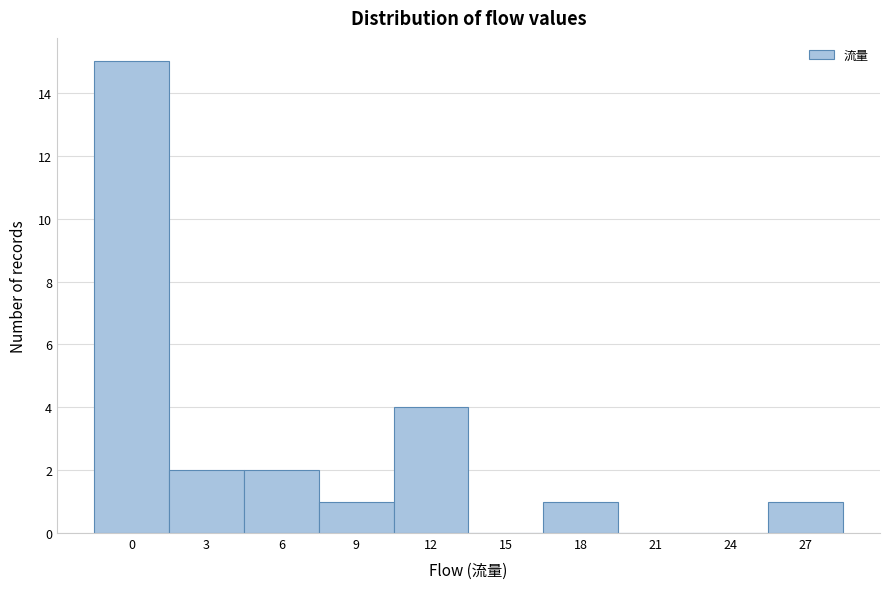

Reading right to left, extract all data points from this chart.

27=1	24=0	21=0	18=1	15=0	12=4	9=1	6=2	3=2	0=15